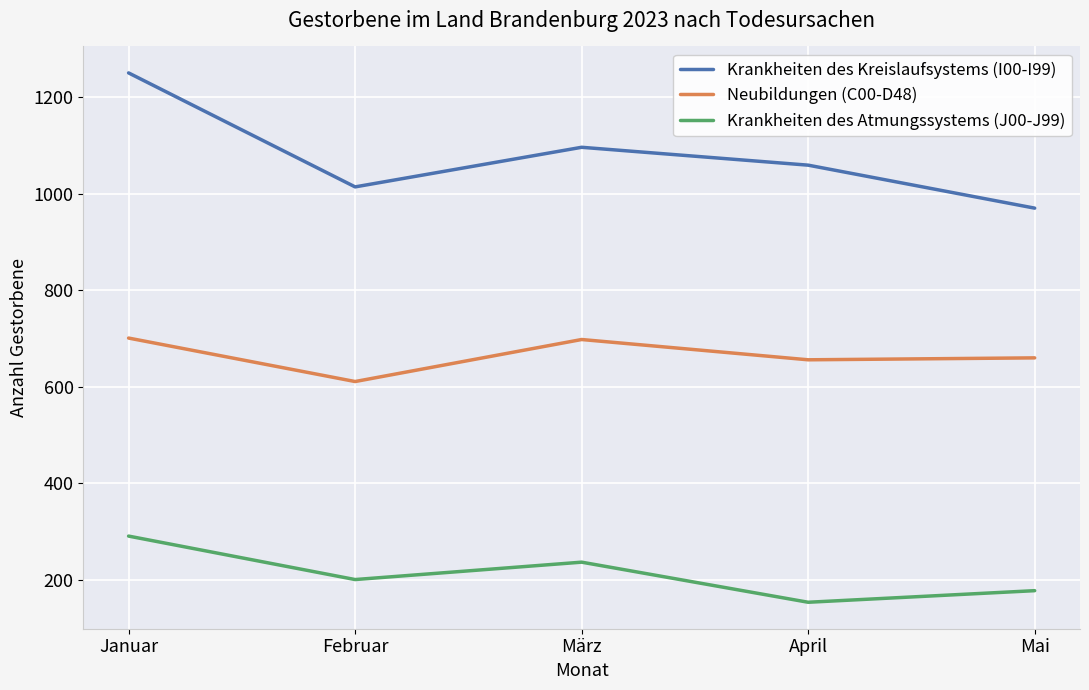

How many Krankheiten des Kreislaufsystems (I00-I99) values are between 1014 and 1096?

3